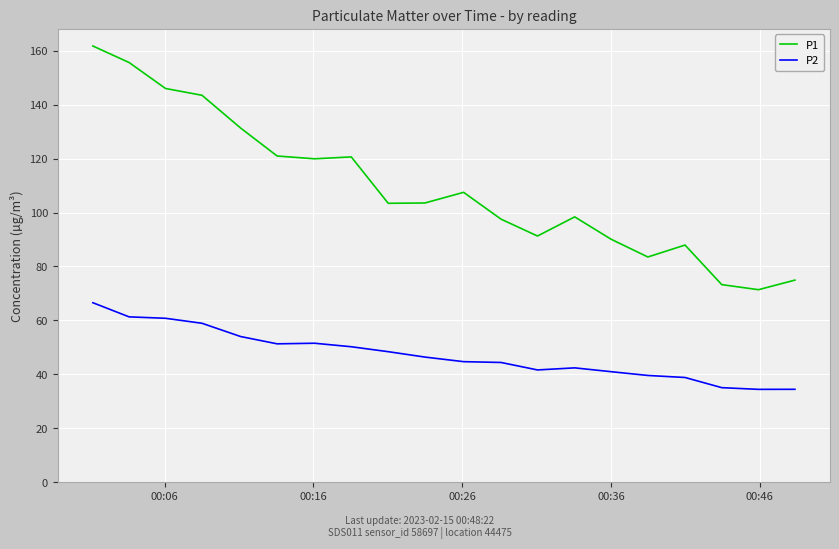

True or false: P1 and P2 intersect in this chart.

False